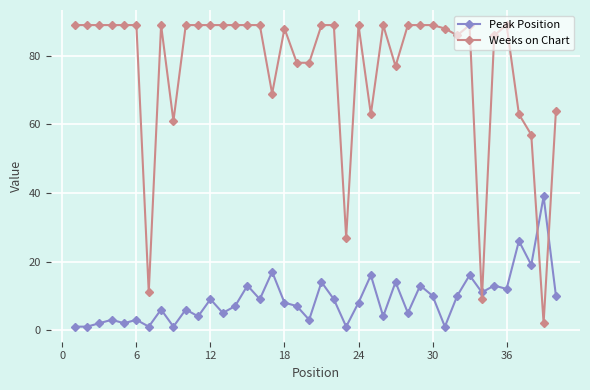

Which series ends up on top after the final intersection of Peak Position and Weeks on Chart?

Weeks on Chart